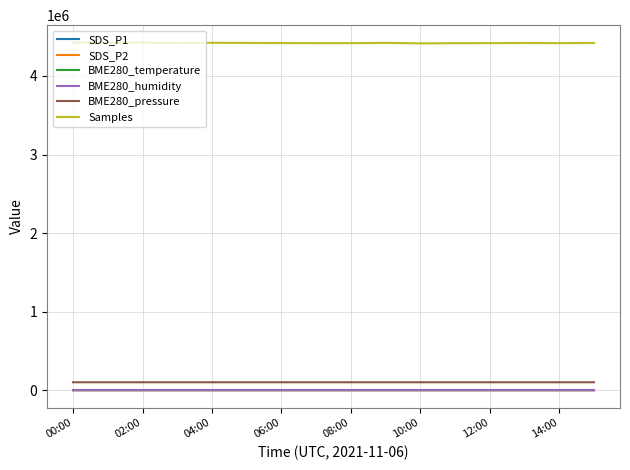

True or false: BME280_humidity and BME280_pressure intersect in this chart.

False